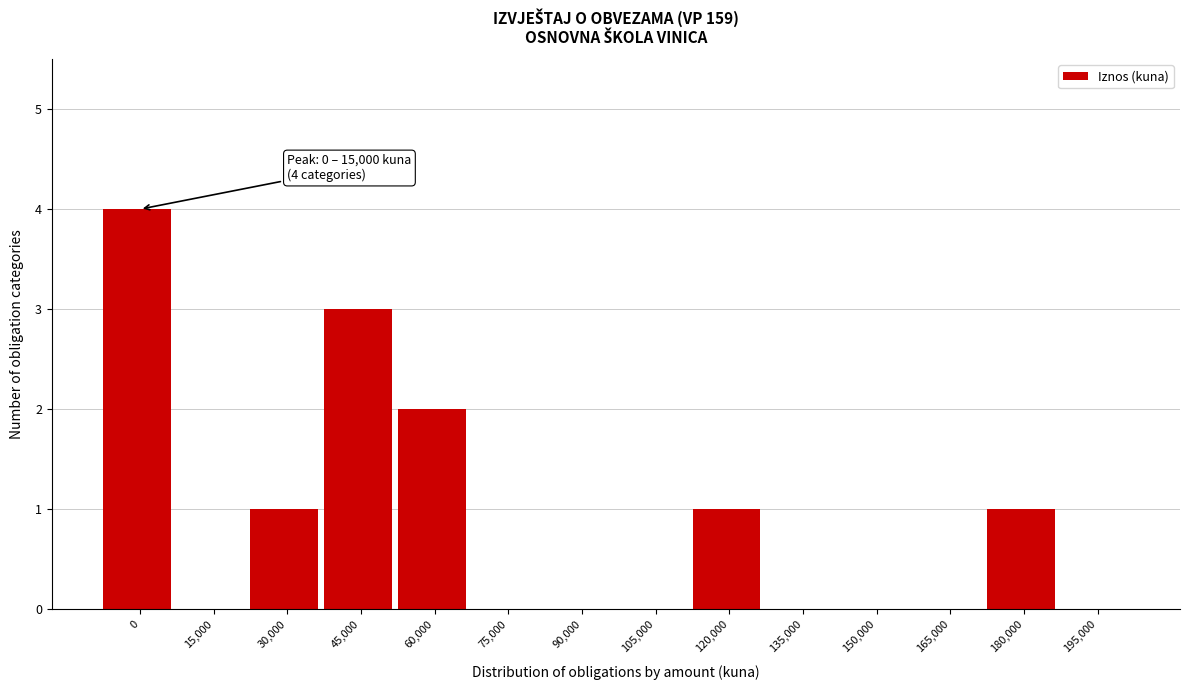

Reading left to right, transcribe all the data shown in this chart.

0=4	15,000=0	30,000=1	45,000=3	60,000=2	75,000=0	90,000=0	105,000=0	120,000=1	135,000=0	150,000=0	165,000=0	180,000=1	195,000=0